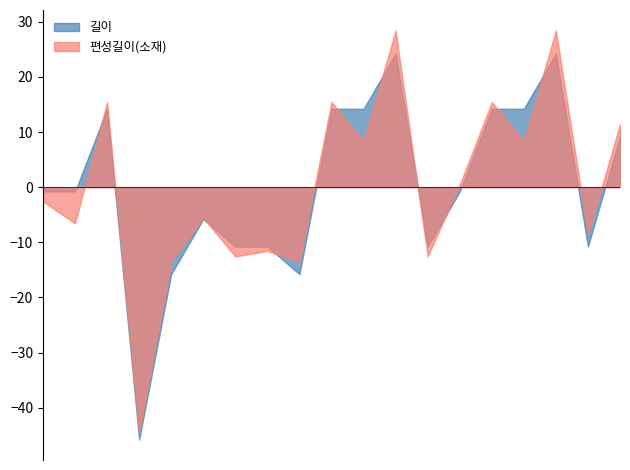

What is the minimum value for 편성길이(소재)?

-44.6